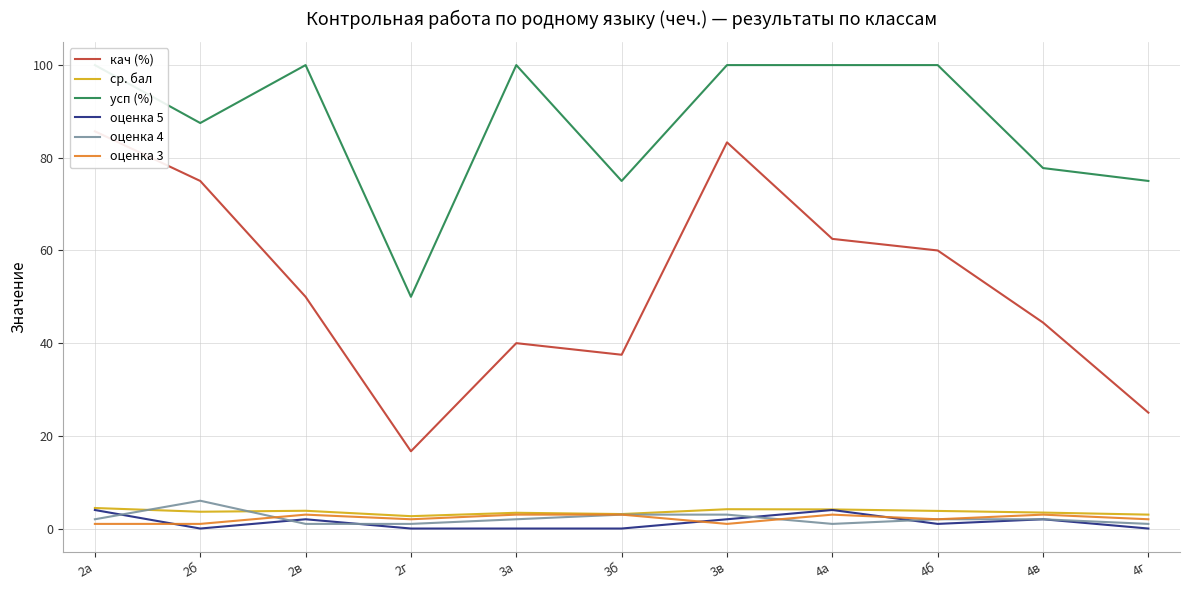

What position from the right is 4в?

2